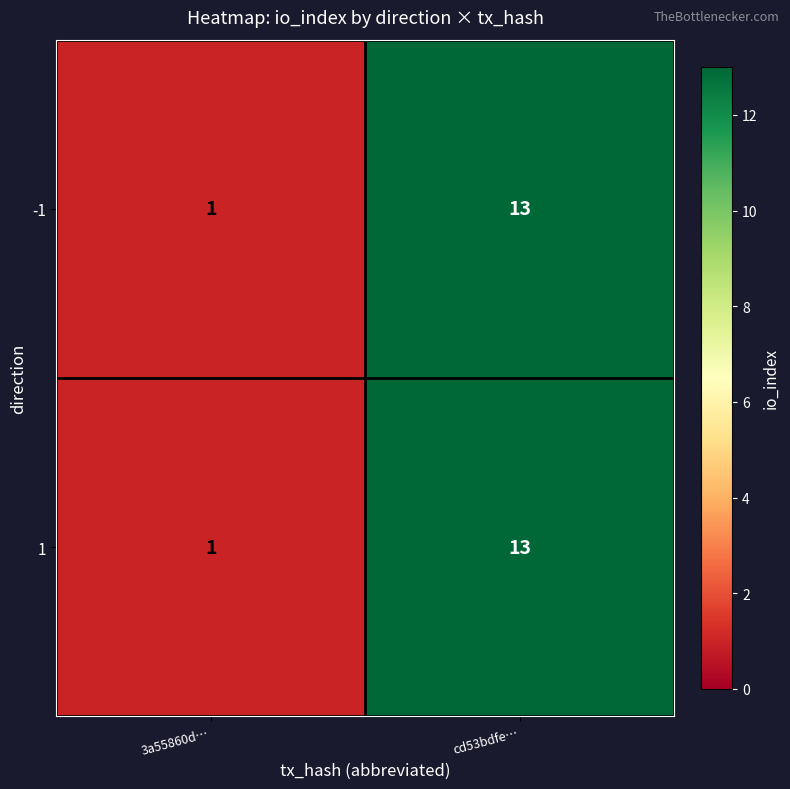

What is the difference between the 1 values at 3a55860d… and cd53bdfe…?

12